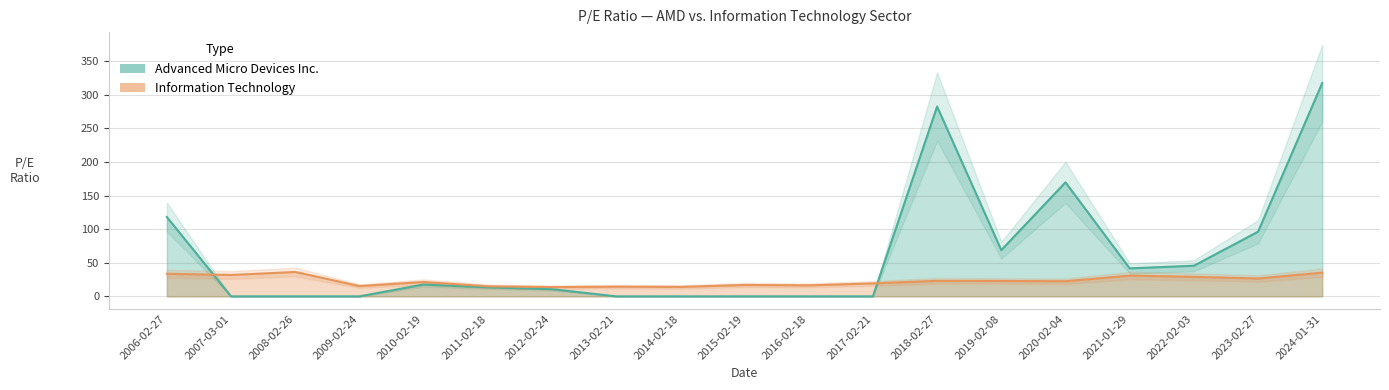

True or false: Advanced Micro Devices Inc. and Information Technology cross at least once.

True